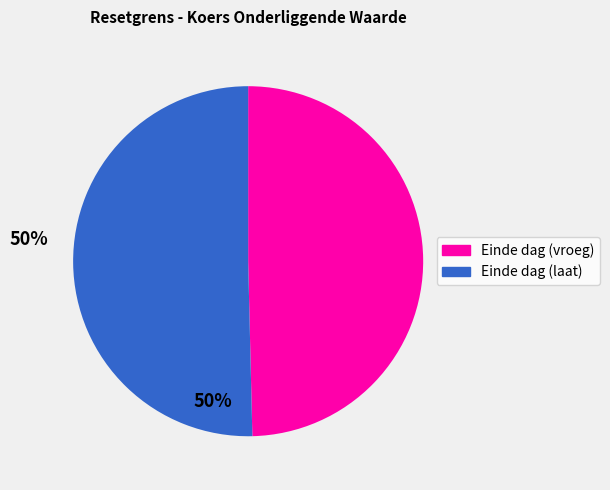

Is there a majority slice in this chart?

Yes